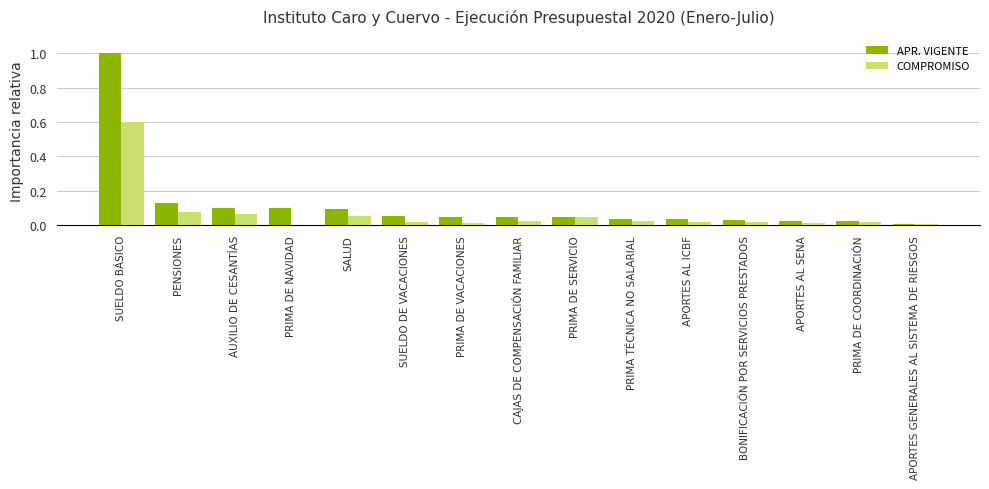

Between SUELDO BÁSICO and APORTES GENERALES AL SISTEMA DE RIESGOS, which series saw the biggest shift?

APR. VIGENTE